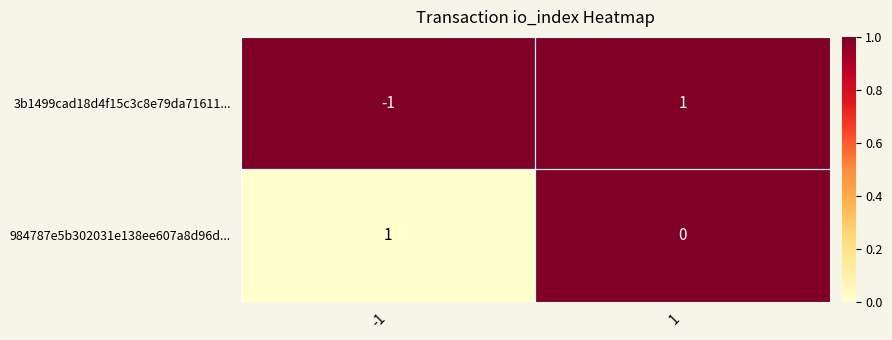

True or false: 3b1499cad18d4f15c3c8e79da71611... has a value of 1 at 1.

True